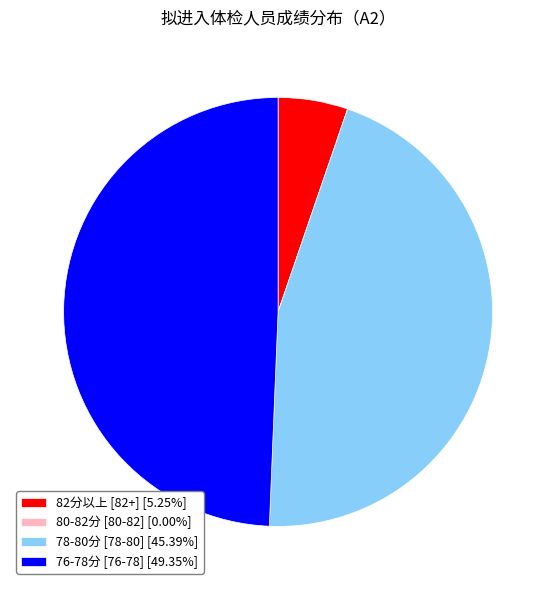

Do 82分以上 [82+] [5.25%] and 78-80分 [78-80] [45.39%] together represent more than half of the pie?

Yes